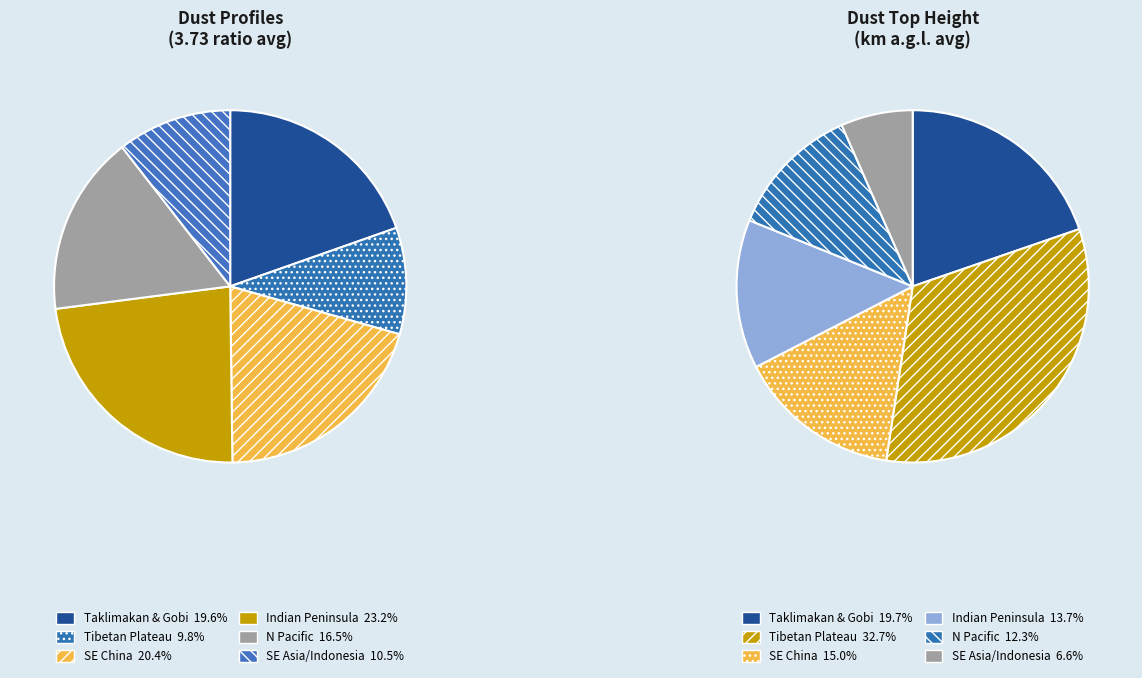

To the nearest percent, what is the average slice percentage?

17%